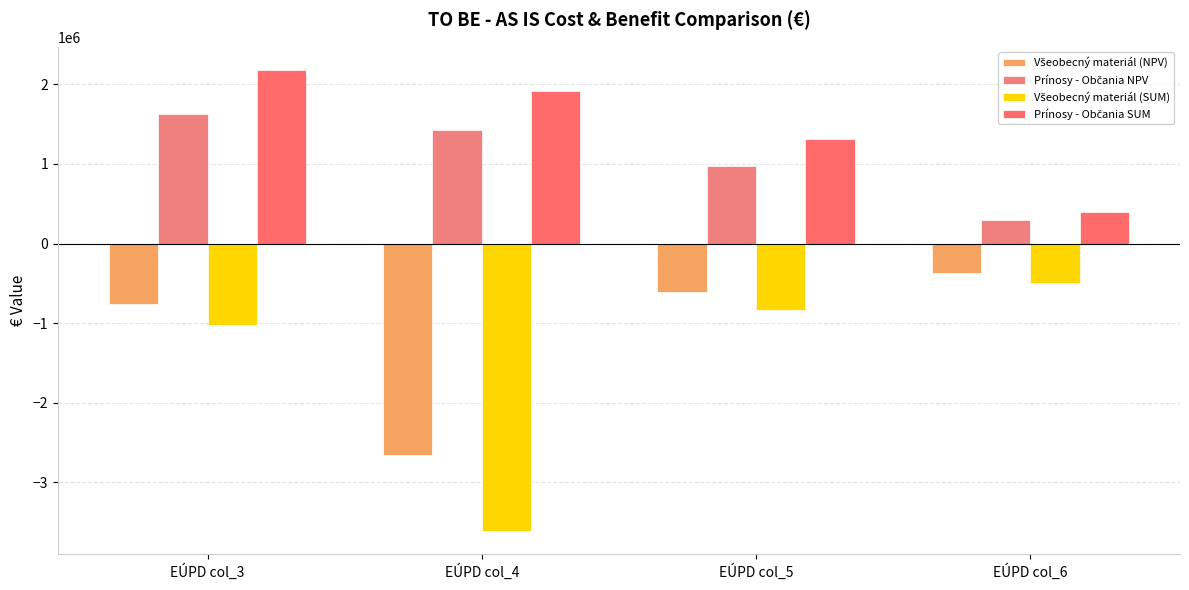

How many series are shown in this chart?

4